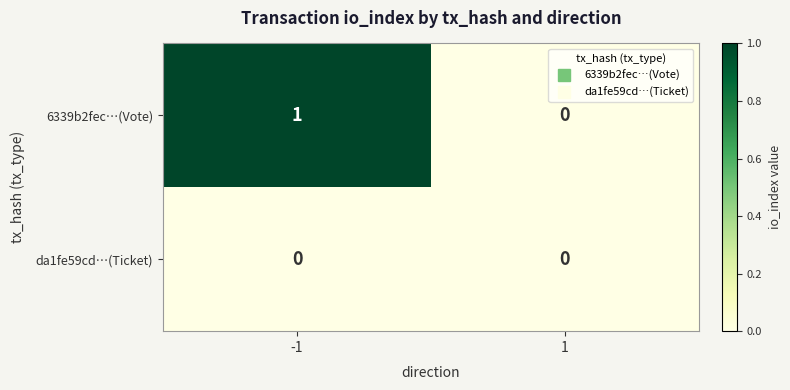

Which series has the largest total across all categories?

6339b2fec…(Vote)